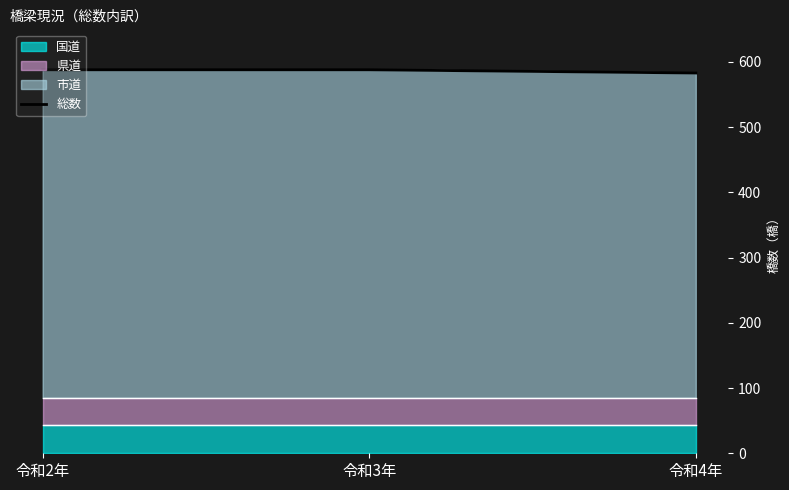

Where is the data nearest to the value 585?

令和4年